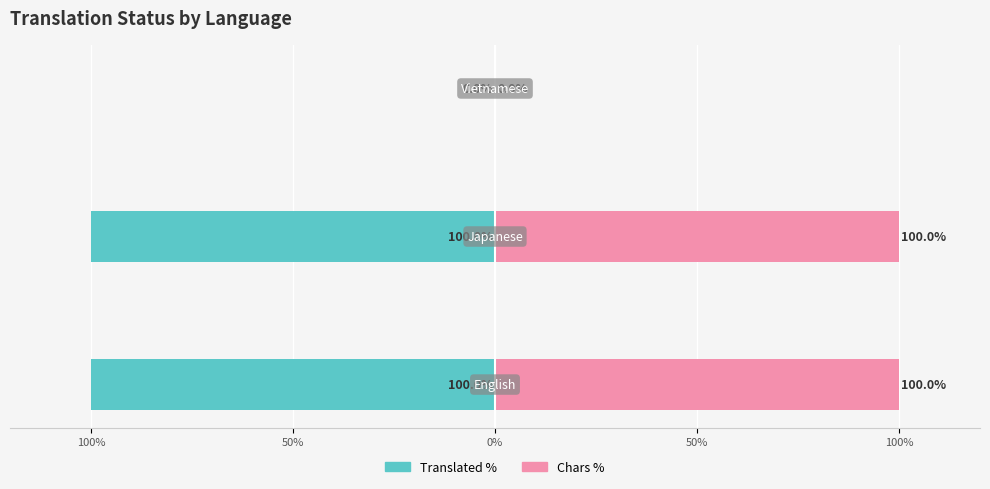

How many bars are there in each group?

2